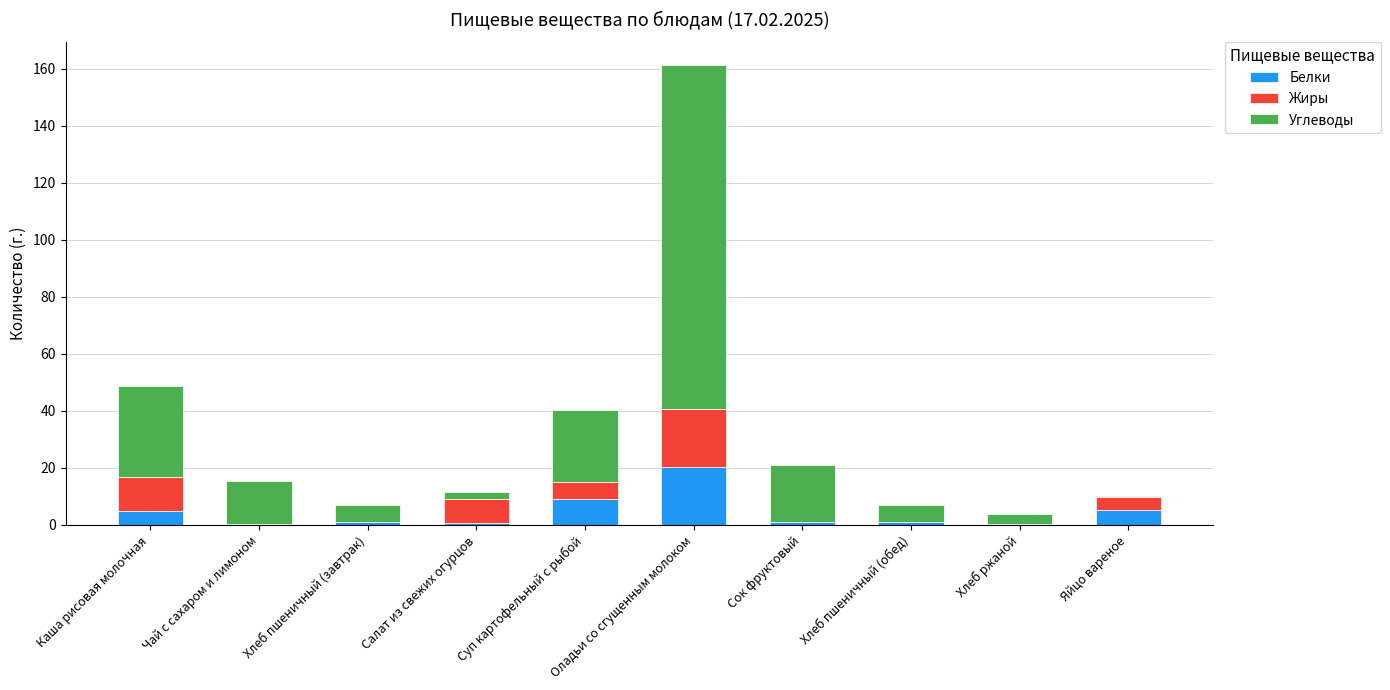

Count the number of categories in the chart.

10